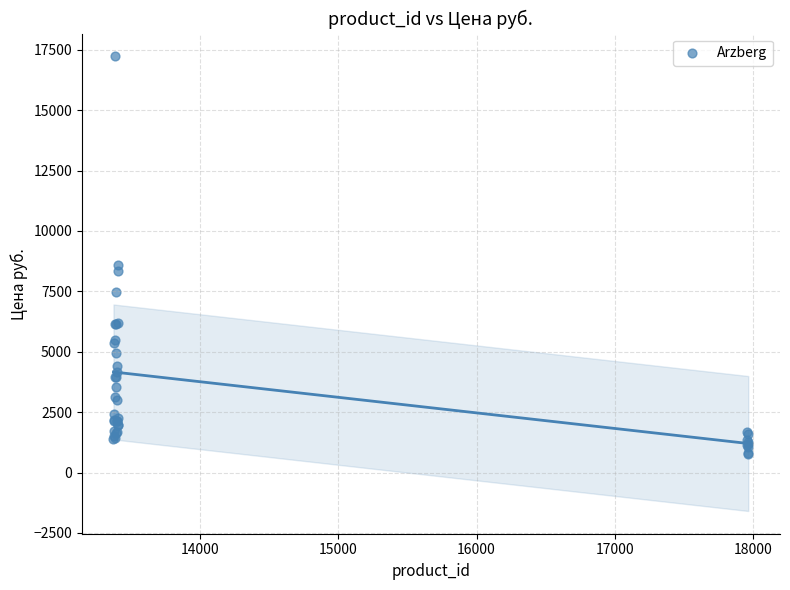

What Y value in the scatter plot is closest to 8999?

8605.6